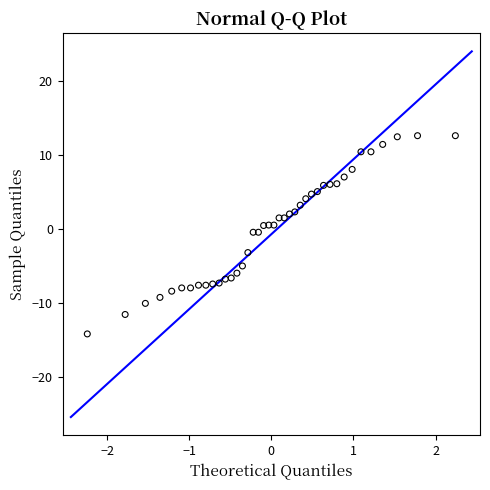

What is the range of Y values (max minus min)?

26.8